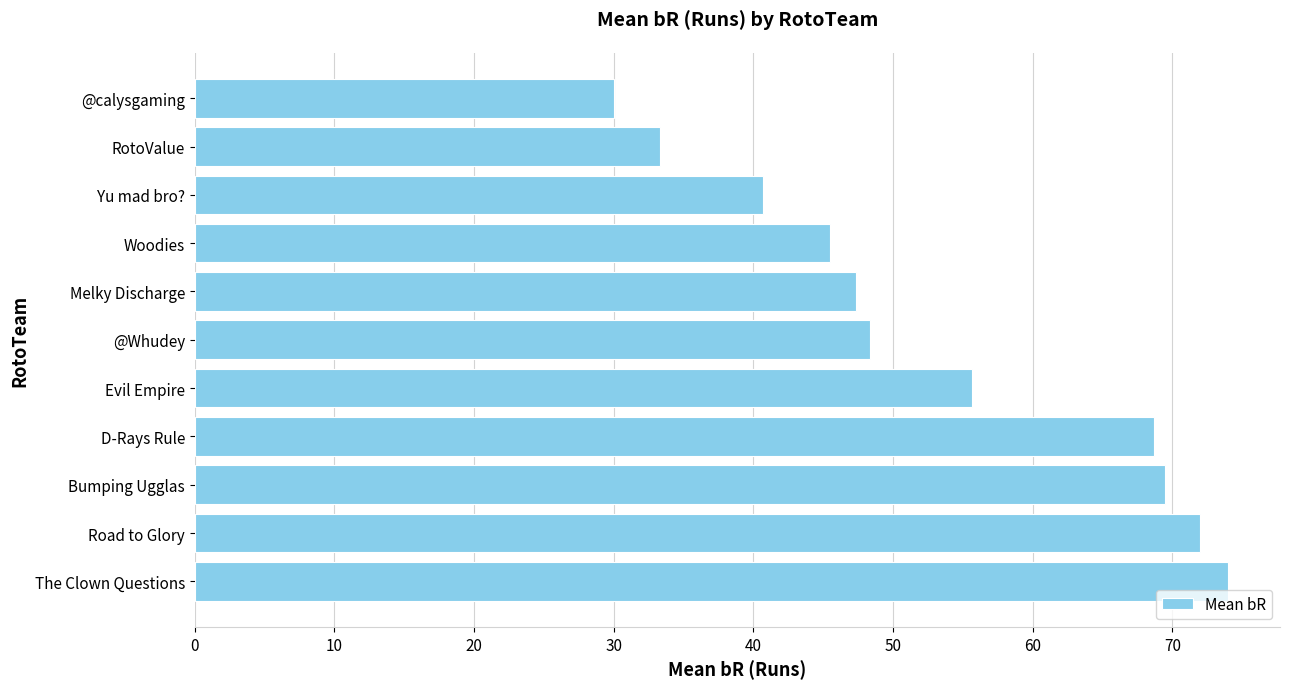

Is it true that the value at Melky Discharge is 80.0?

False